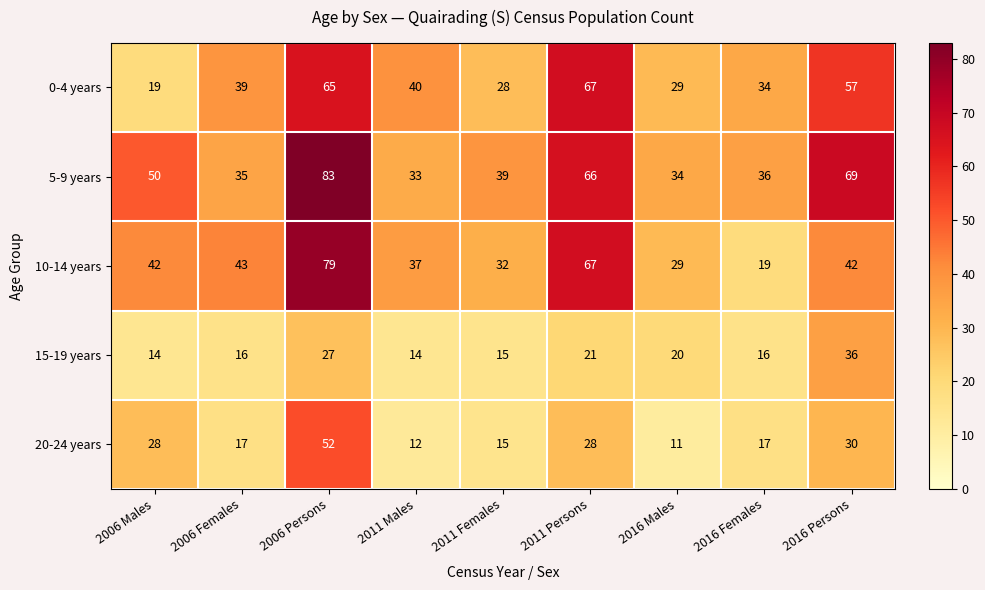

What is the smallest value displayed?

11